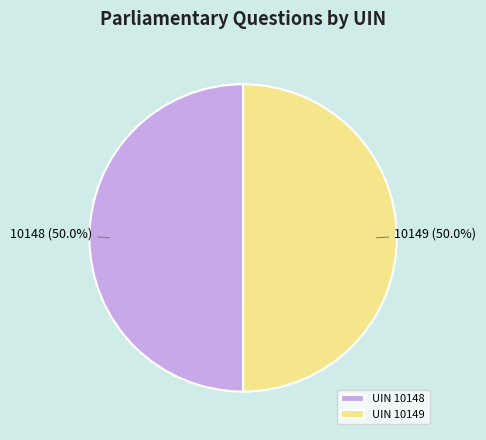

What is the ratio of the value at 10149 (50.0%) to the value at 10148 (50.0%)?

1.0